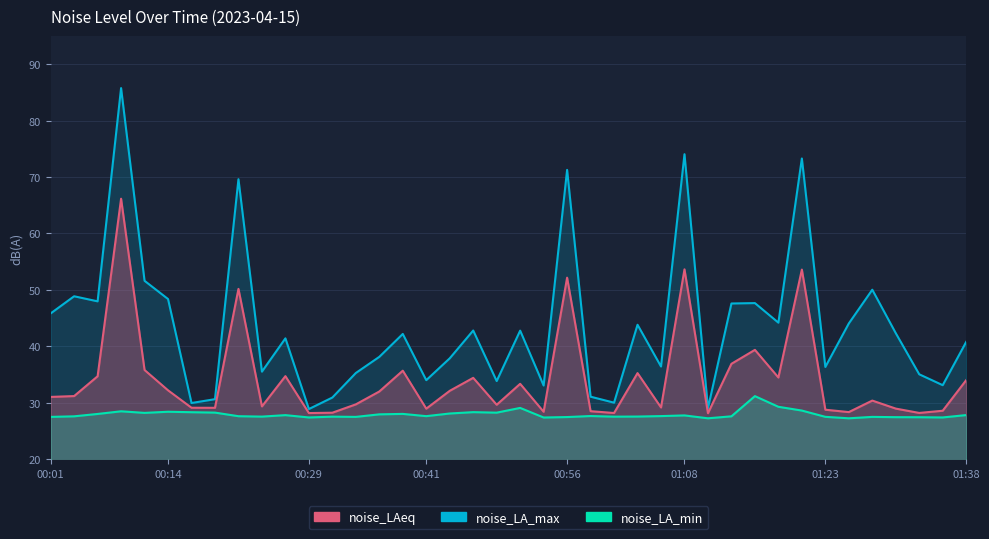

List the labels in order of noise_LAeq value, largest first.

00:09, 01:08, 01:20, 00:56, 00:21, 01:16, 01:13, 00:11, 00:38, 01:03, 00:26, 00:06, 01:18, 00:46, 01:38, 00:51, 00:14, 00:43, 00:36, 00:04, 00:01, 01:28, 00:33, 00:48, 00:24, 01:06, 00:16, 00:19, 01:31, 00:41, 01:23, 01:36, 00:58, 00:53, 01:25, 00:31, 01:33, 01:01, 00:29, 01:11